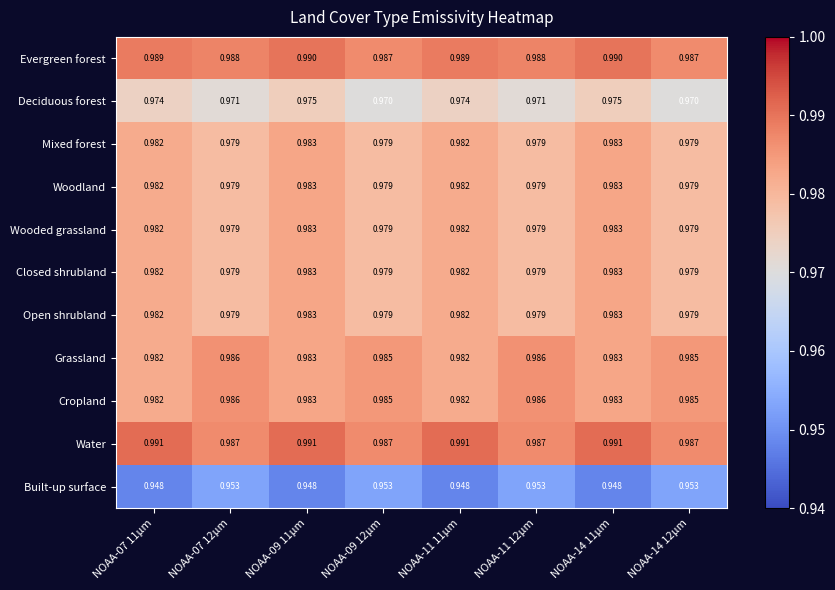

Between NOAA-07 12µm and NOAA-09 11µm, which series saw the biggest shift?

Built-up surface